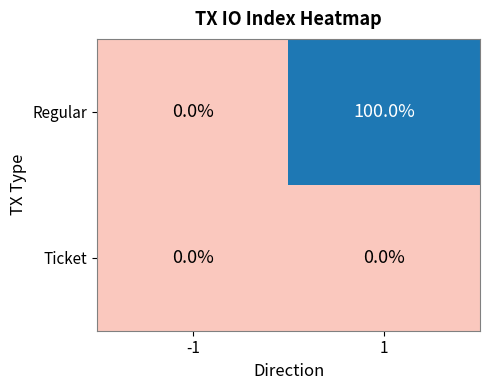

Is the value of Ticket at 1 greater than the value of Regular at 1?

No